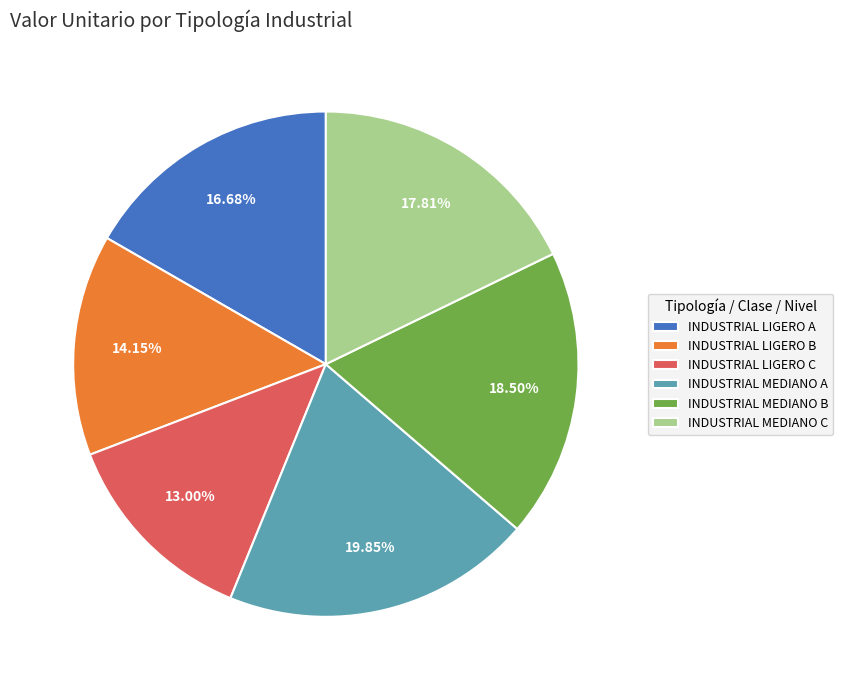

Does INDUSTRIAL LIGERO C account for over 50% of the chart?

No